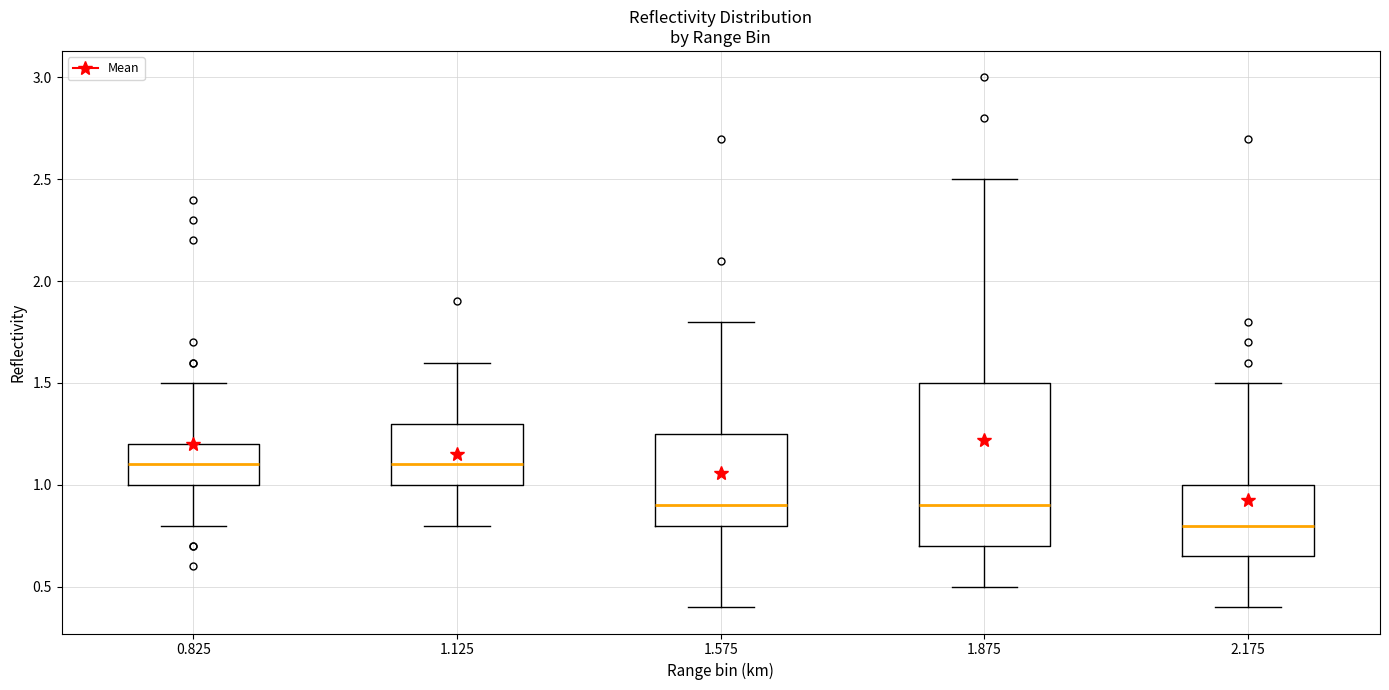

Which box has the lowest median line?

2.175